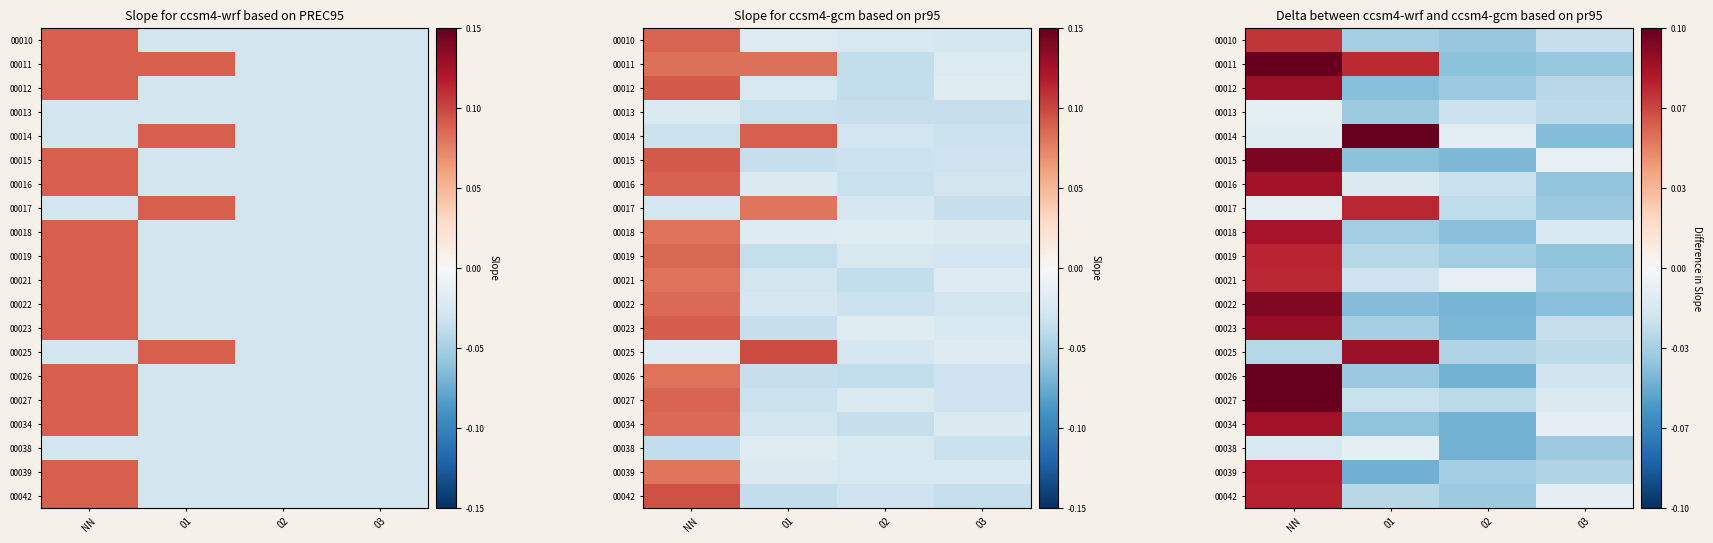

What is the spread (max minus min) of values at NN?

0.1